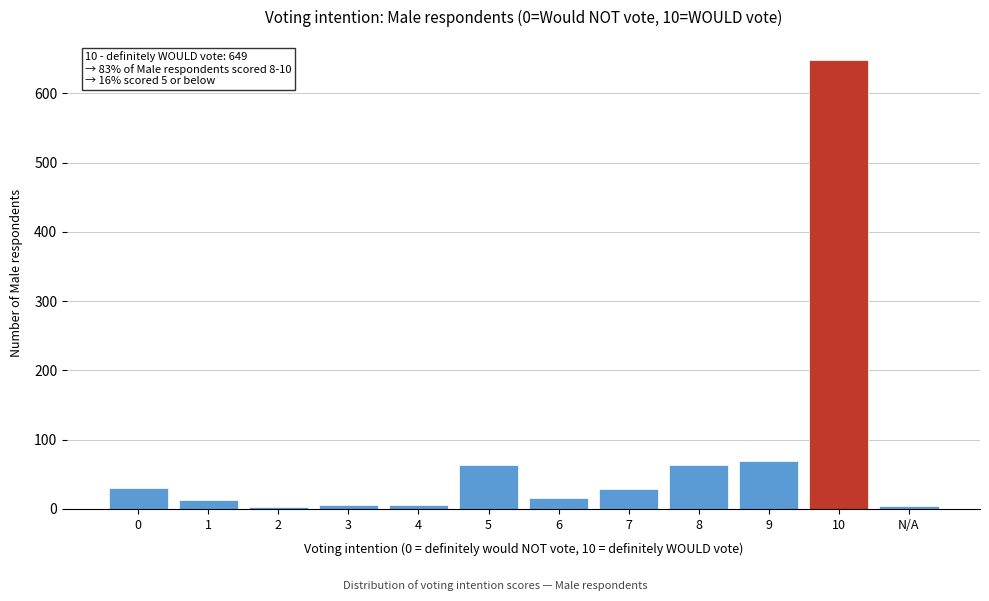

The chart shows a value of 30 at 0. True or false?

True